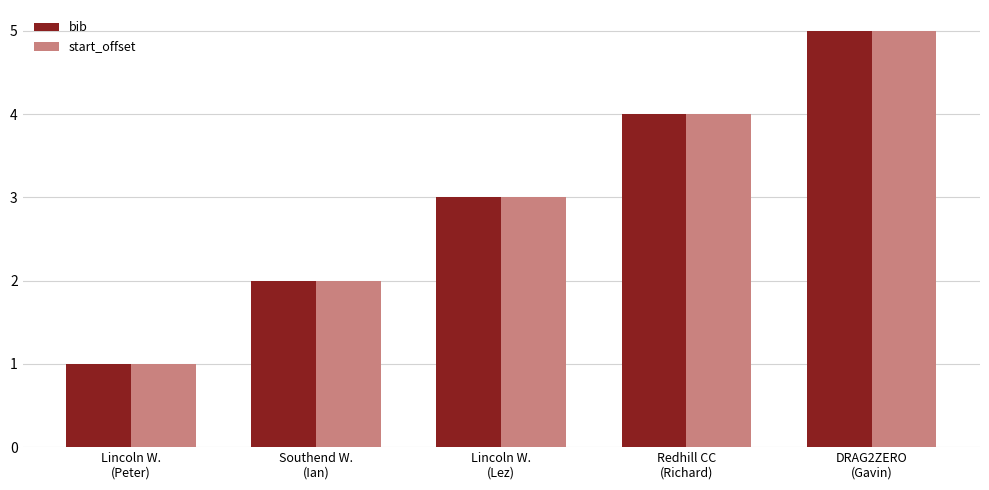

The bib series shows 7 at Redhill CC
(Richard). True or false?

False